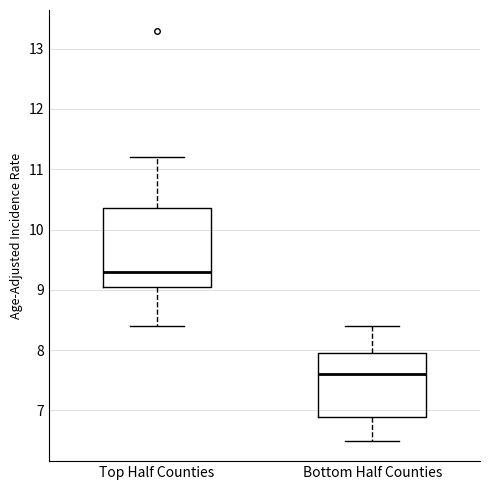

Reading left to right, transcribe this box plot: for each box, give where its median line is, the range the box spans, and where its two whiskers end, as read against the y-axis. The values are not printed on the chart, so give them approximately, as read against the axis.

Top Half Counties: median 9.3, box 9.1 to 10.4, whiskers 8.4 to 11.2
Bottom Half Counties: median 7.6, box 6.9 to 8.0, whiskers 6.5 to 8.4